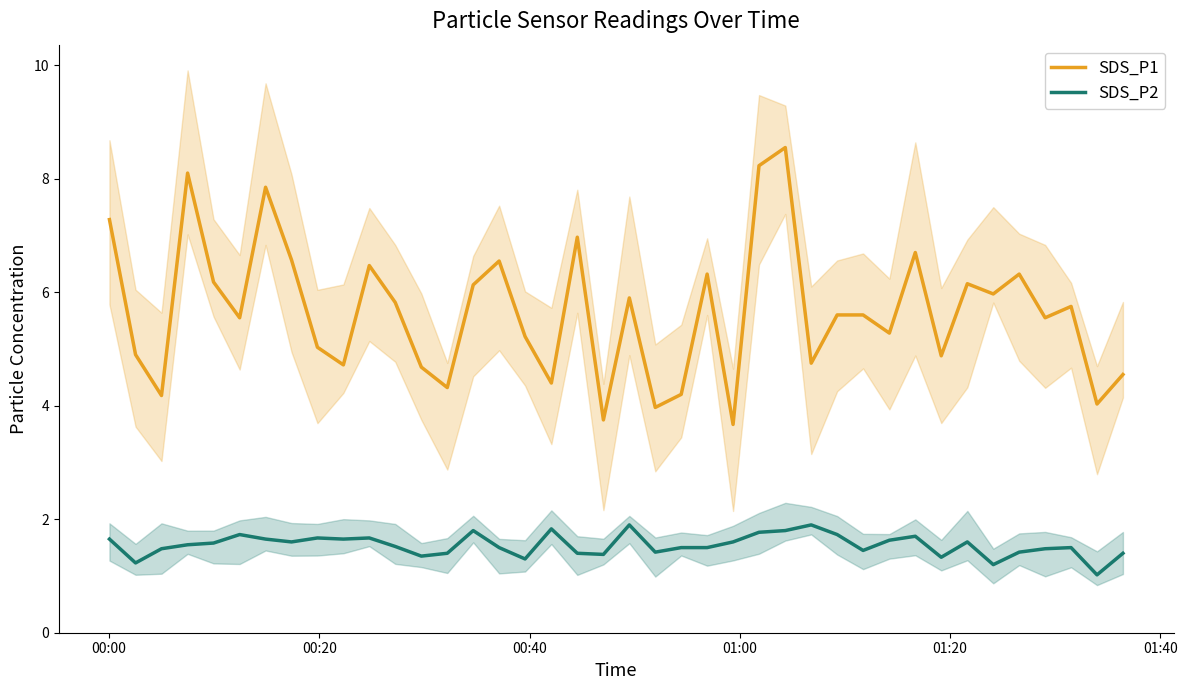

What is the maximum value for SDS_P2?

1.9